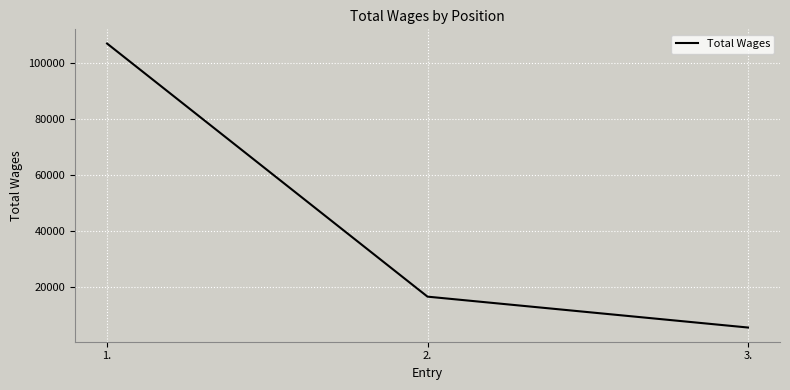

What is the sum of the values at 1. and 3.?

112420